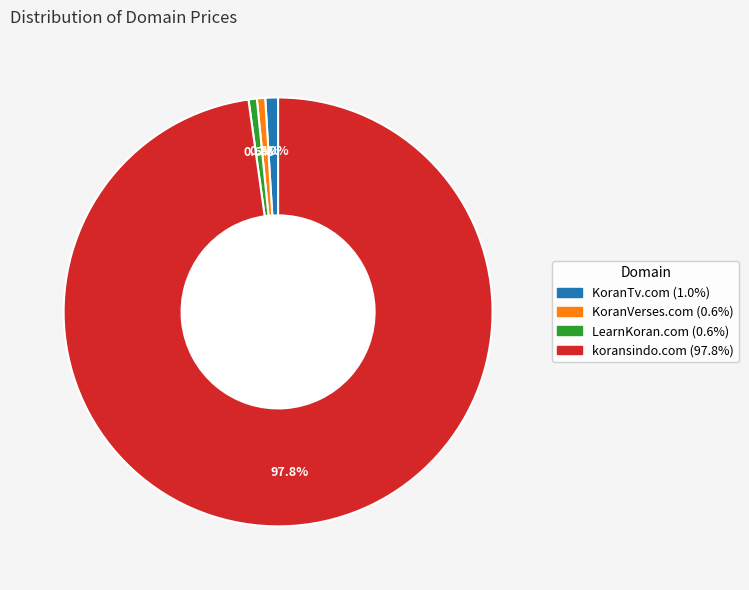

What is the largest slice in the pie chart?

koransindo.com